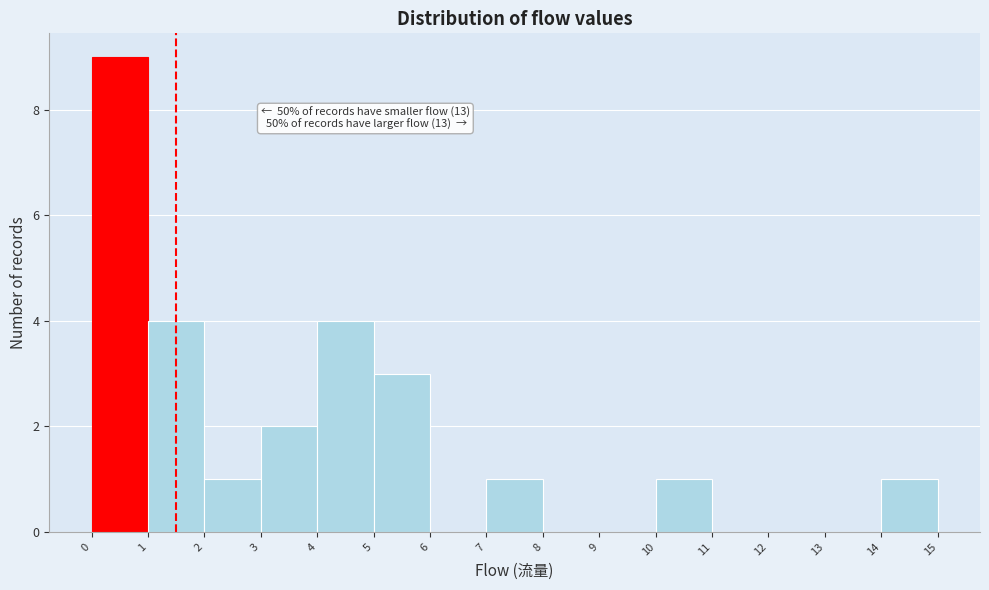

Which range on the x-axis has the tallest bar?

0 to 1